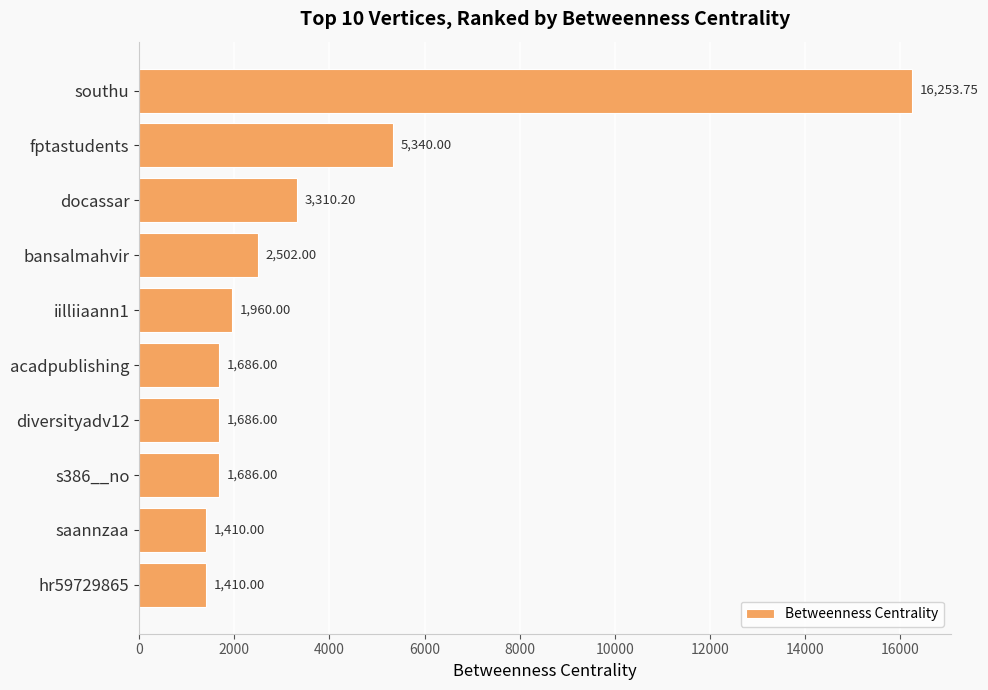

What is the difference between the second highest and second lowest values?

3930.0